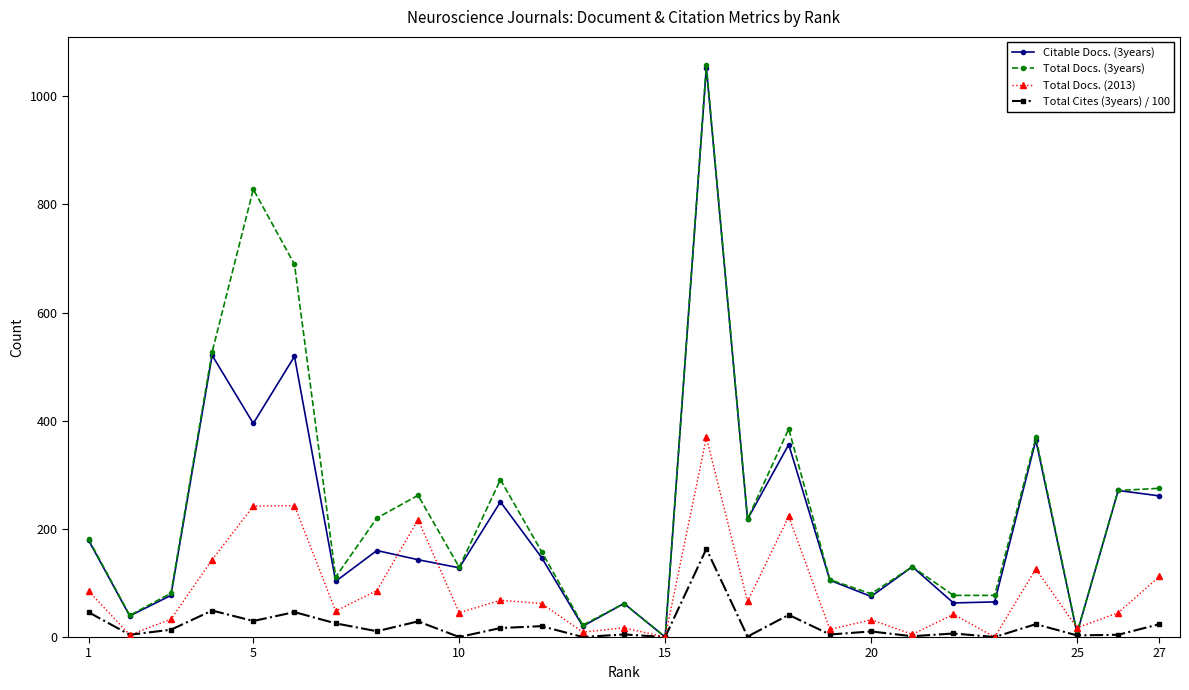

Rank the series by their average value, from highest to lowest.

Total Docs. (3years), Citable Docs. (3years), Total Docs. (2013), Total Cites (3years) / 100